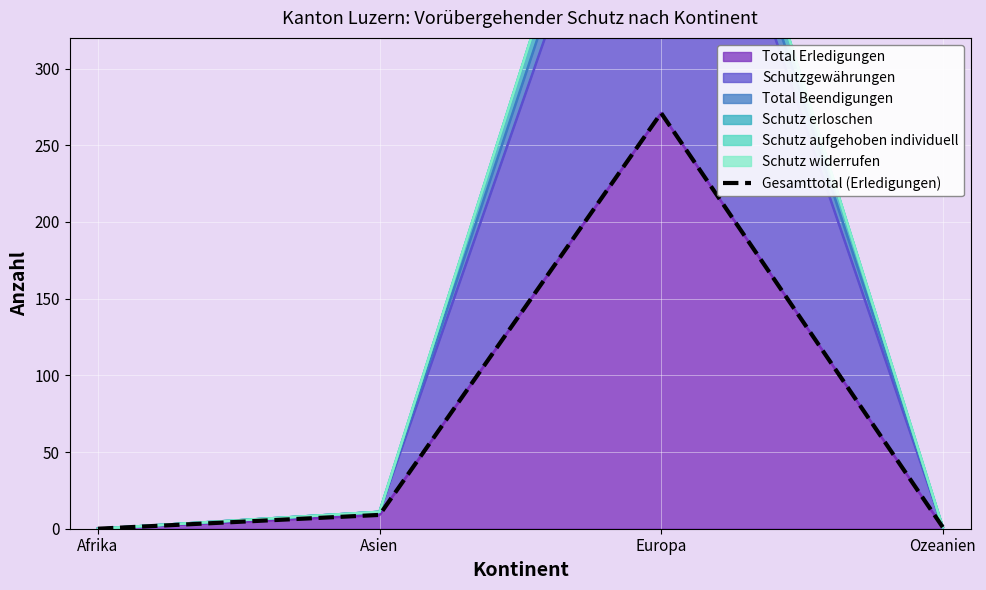

How many interior local peaks (higher than both neighbors) does the data have?

1